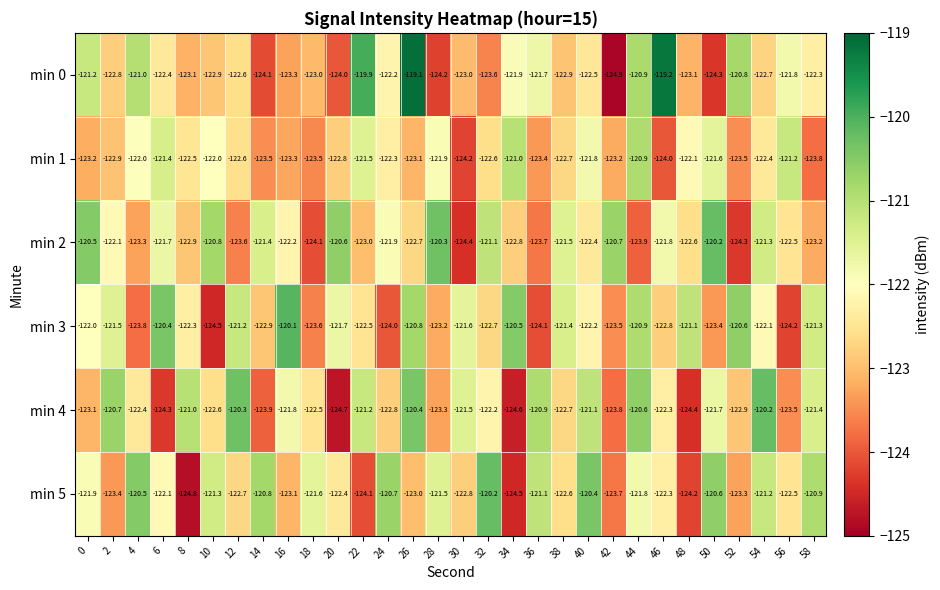

At which category is the sum across all series the highest?

44